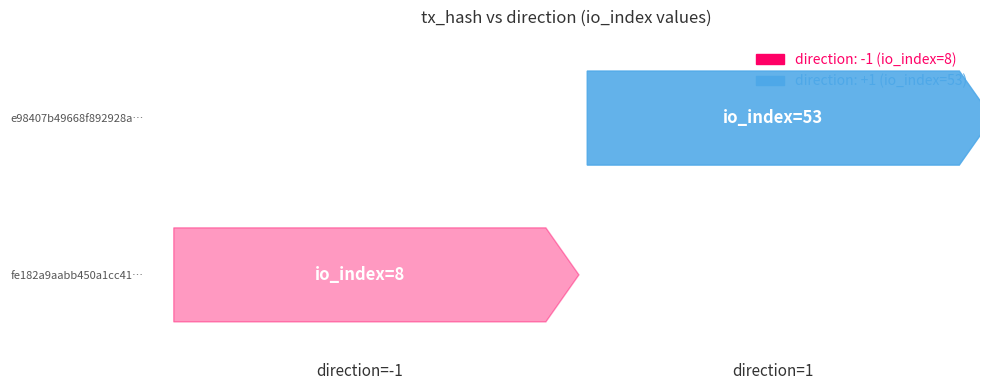

What is the spread (max minus min) of values at direction?

2